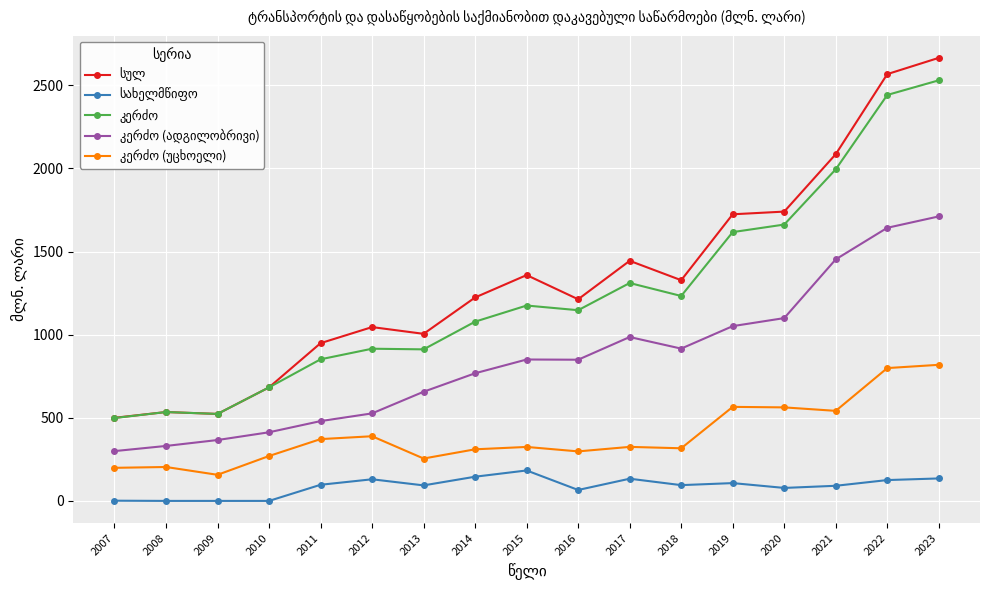

Which label corresponds to the largest value in the chart?

2023